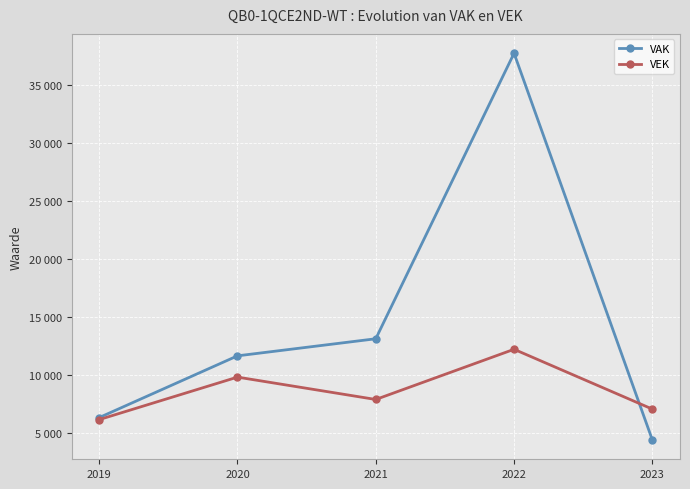

What is the average value of the VAK series?

14636